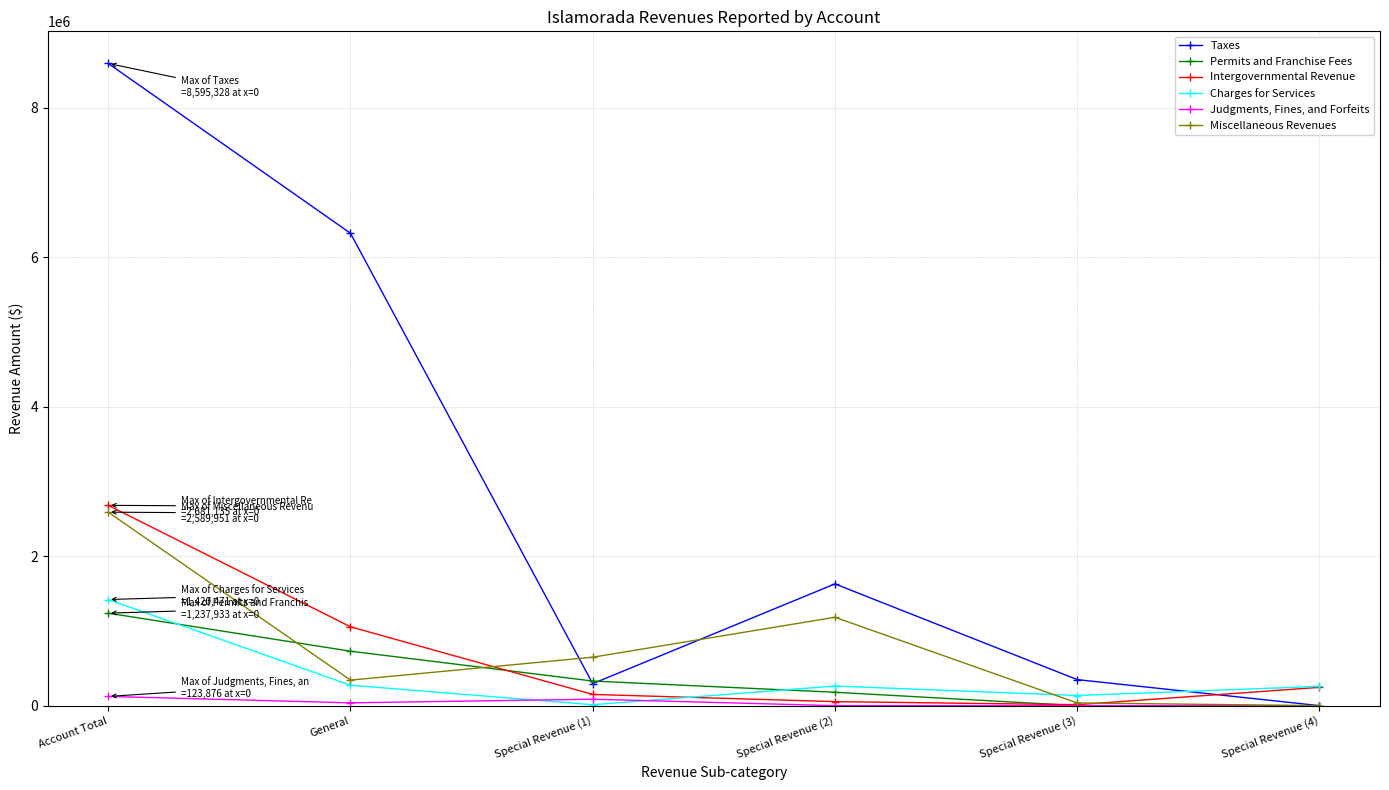

At which category does Miscellaneous Revenues reach its first local peak?

Special Revenue (2)